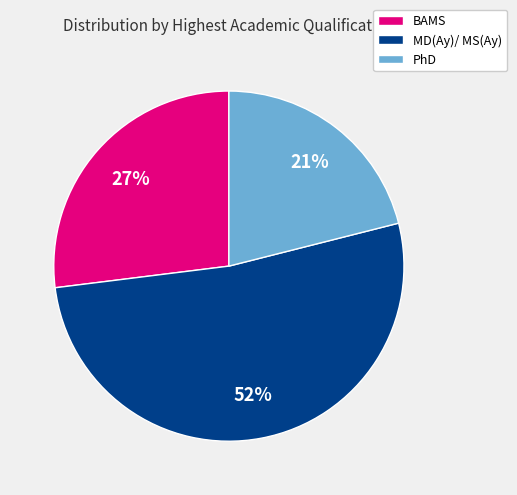

To the nearest percent, what portion does BAMS represent?

27%